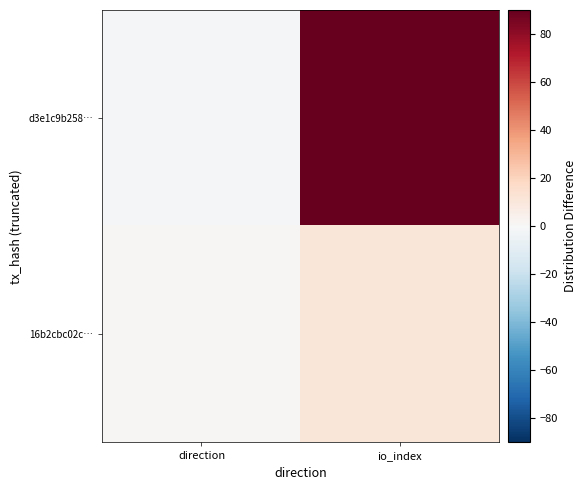

Rank the series by their maximum value, from lowest to highest.

16b2cbc02c…, d3e1c9b258…